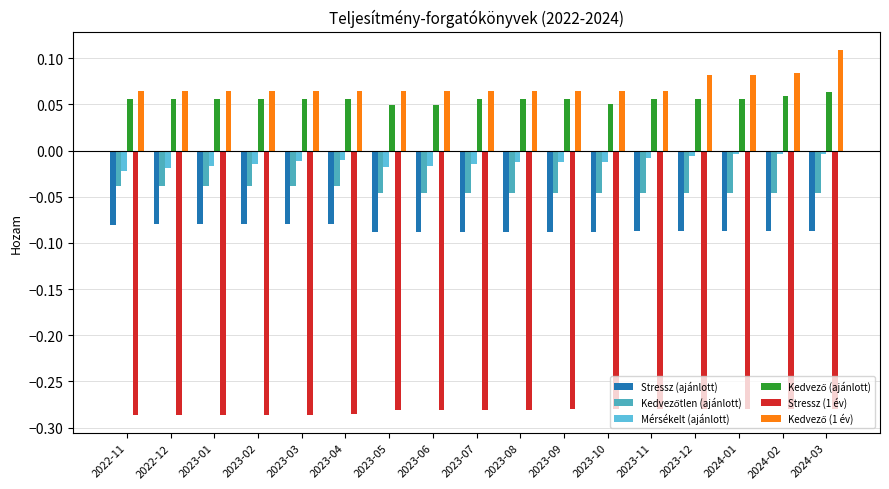

How many series are shown in this chart?

6